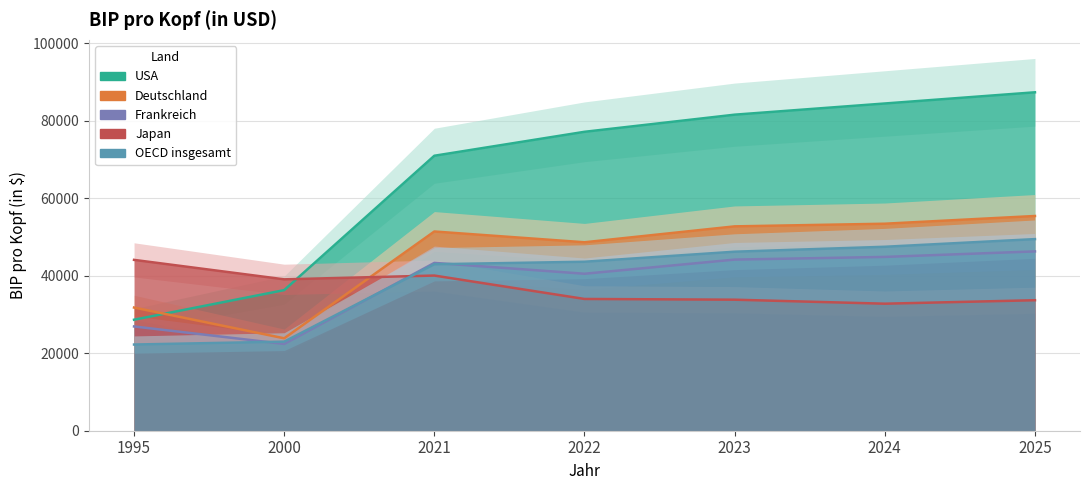

At 2000, list the series in order from largest to smallest.

Japan, USA, Deutschland, OECD insgesamt, Frankreich